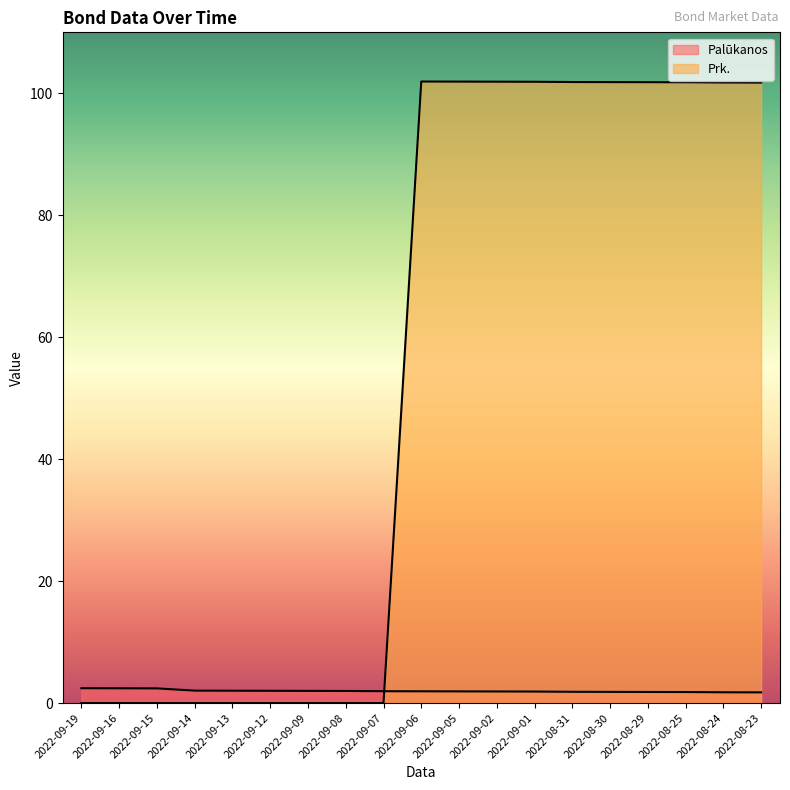

Is the value of Prk. at 2022-08-24 greater than the value of Palūkanos at 2022-08-25?

Yes